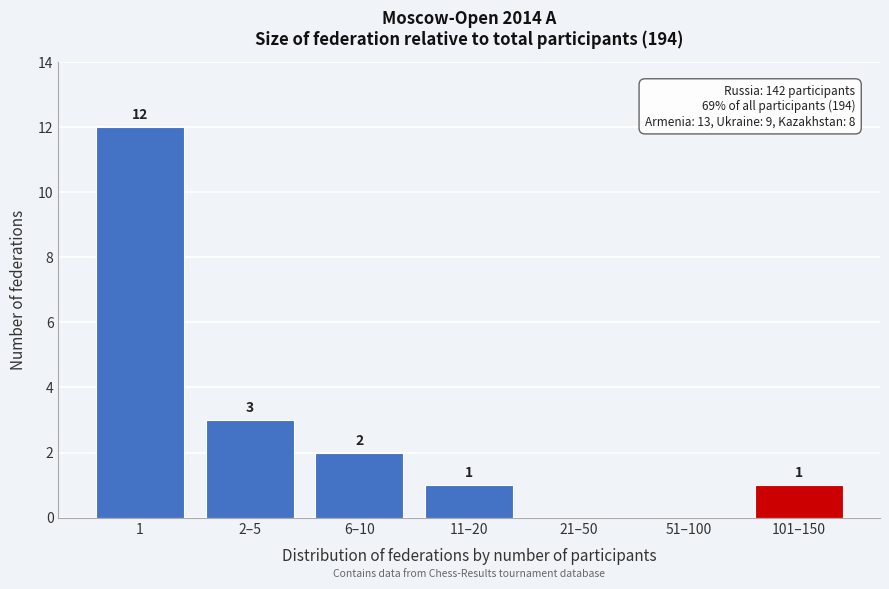

Reading right to left, transcribe all the data shown in this chart.

101–150=1	51–100=0	21–50=0	11–20=1	6–10=2	2–5=3	1=12